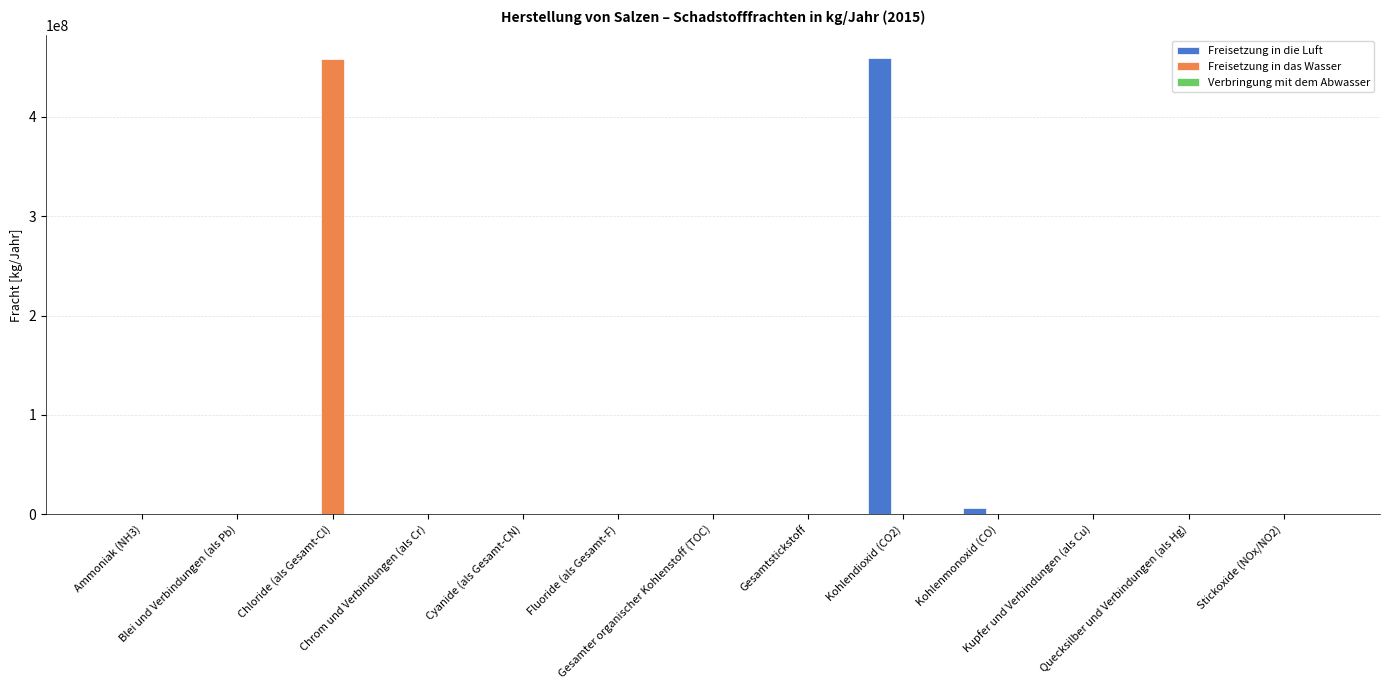

What is the difference between the Freisetzung in das Wasser values at Chrom und Verbindungen (als Cr) and Quecksilber und Verbindungen (als Hg)?

1569